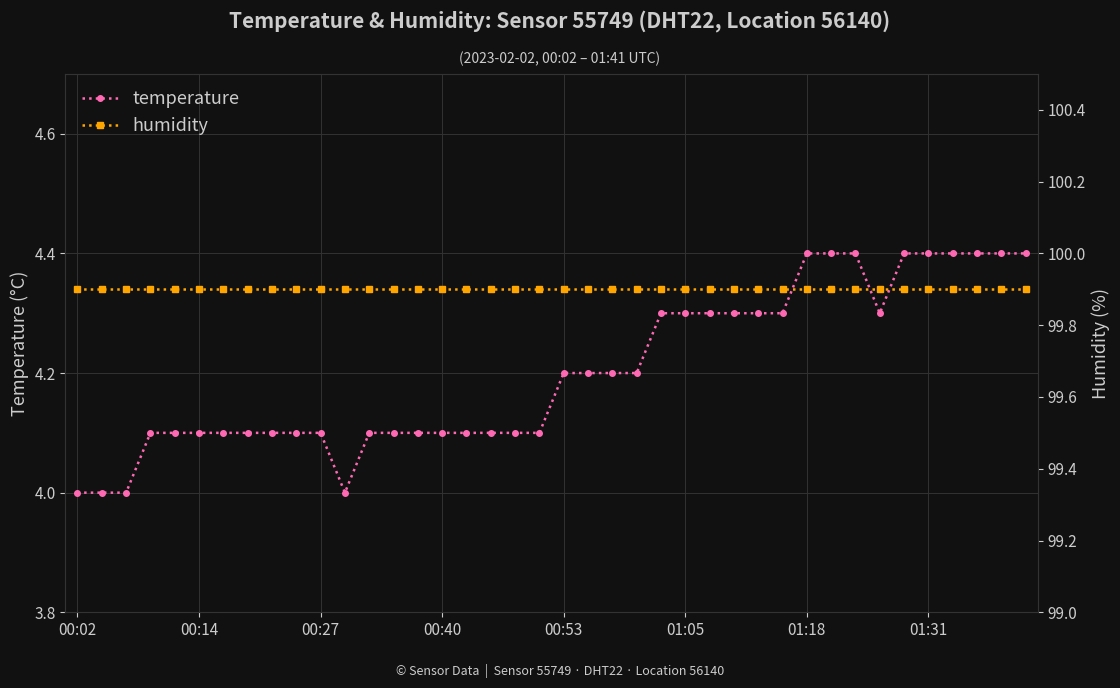

The value of humidity at 13 is 99.9. True or false?

True